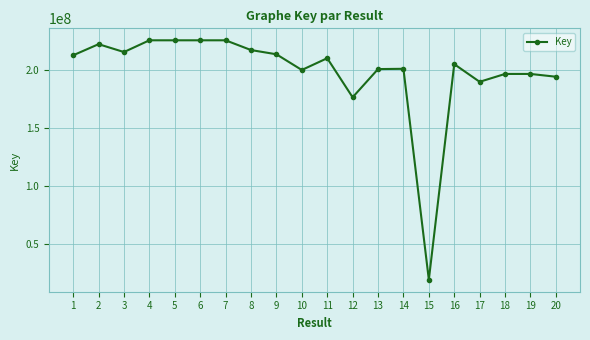

What is the greatest value displayed?

225338608